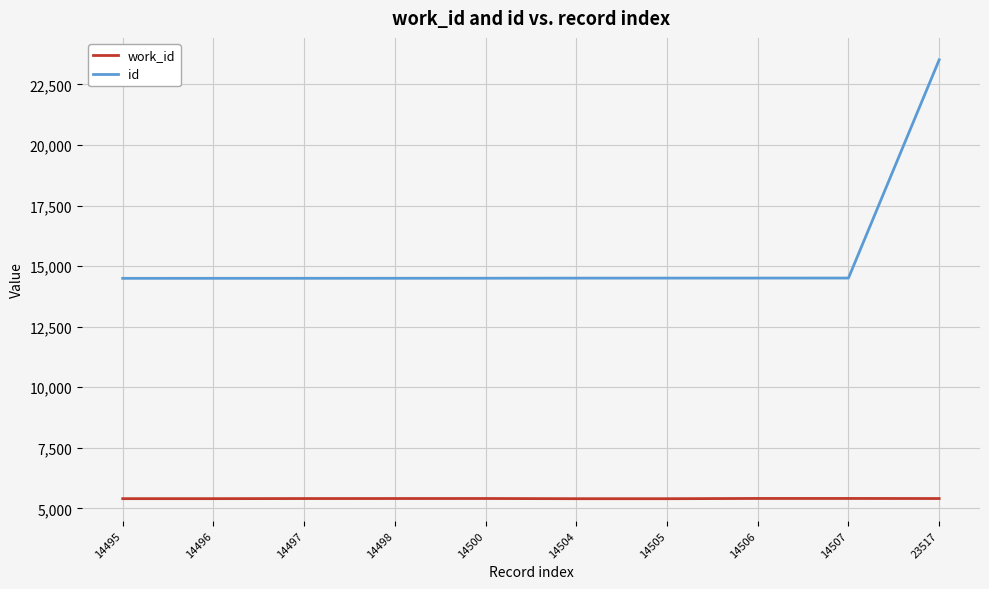

What is the highest value of the work_id series?

5407